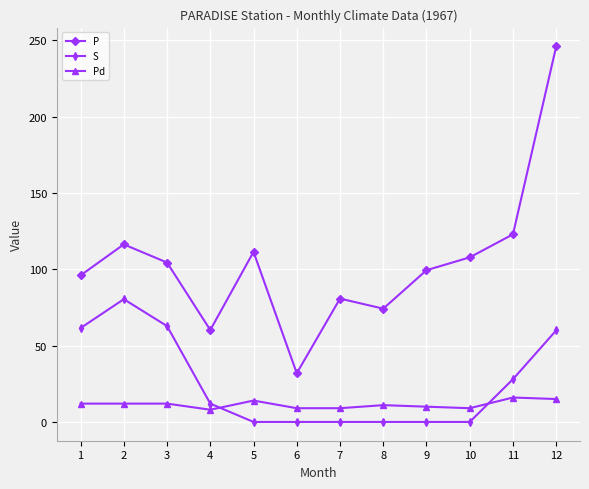

Is the value of P at 5 greater than the value of S at 8?

Yes